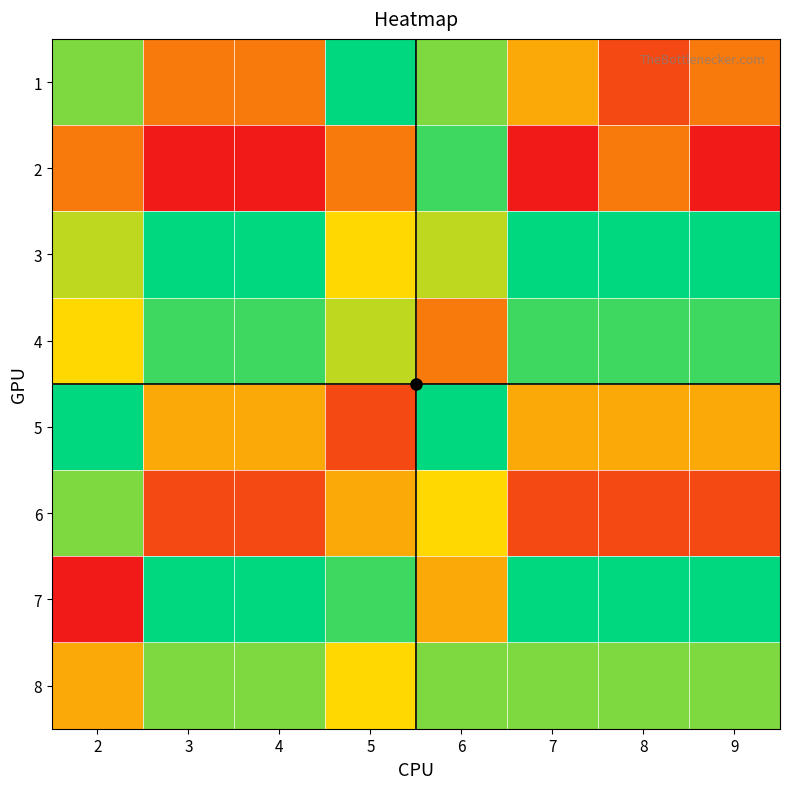

Rank the series at 2 from highest to lowest value.

5, 1, 6, 3, 4, 8, 2, 7